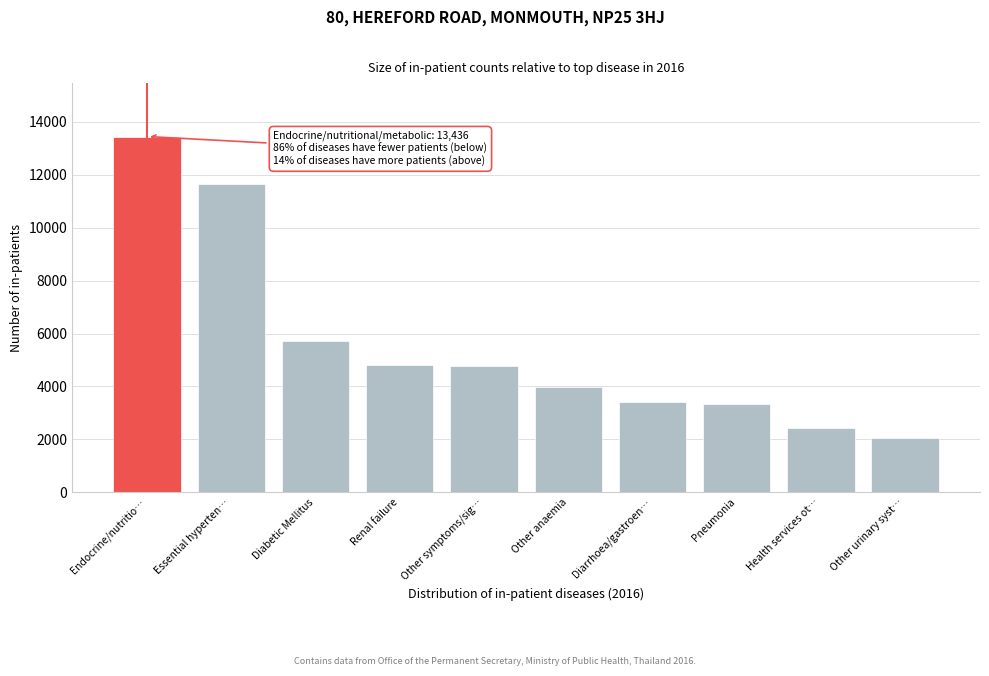

What is the difference between the maximum and minimum values?

11388